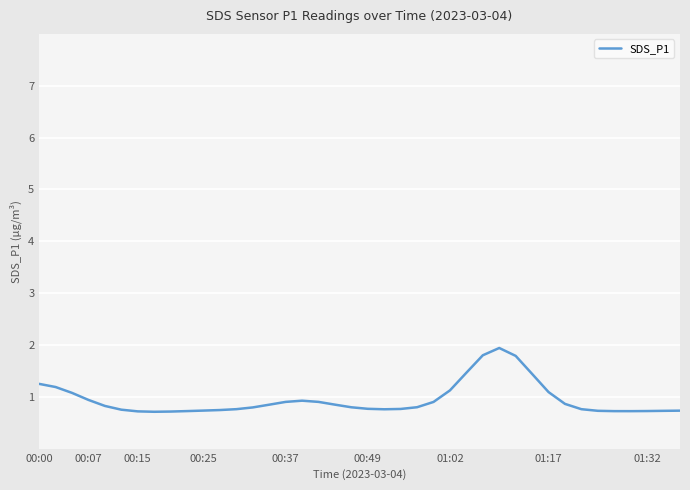

What is the smallest value displayed?

0.7